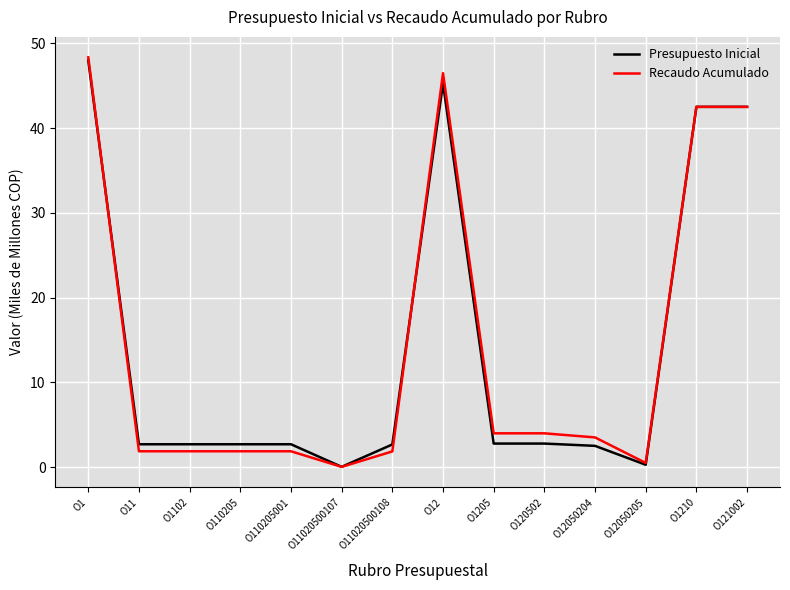

What are all the series names shown in the legend?

Presupuesto Inicial, Recaudo Acumulado